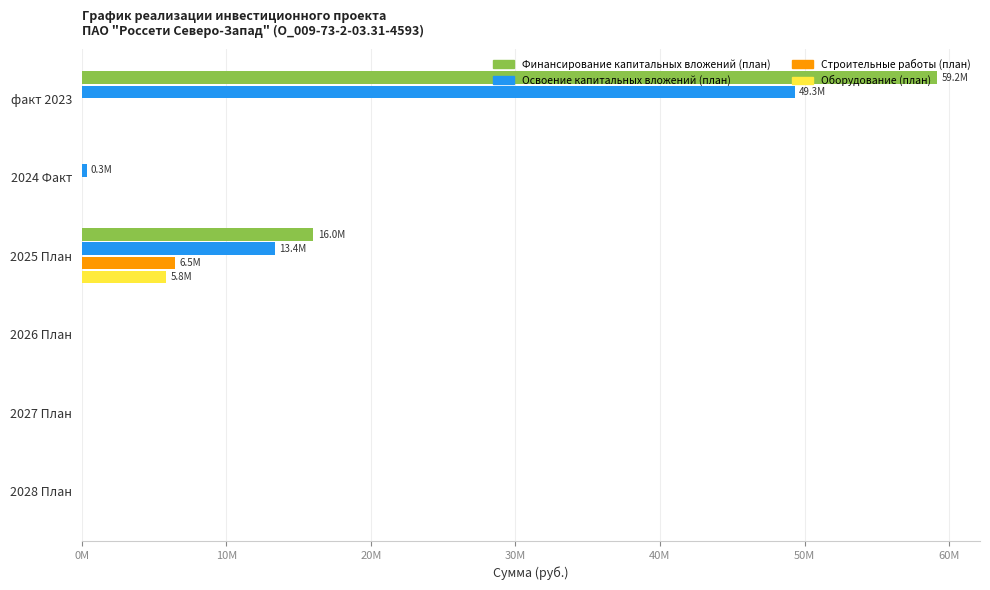

What are all the series names shown in the legend?

Финансирование капитальных вложений (план), Освоение капитальных вложений (план), Строительные работы (план), Оборудование (план)